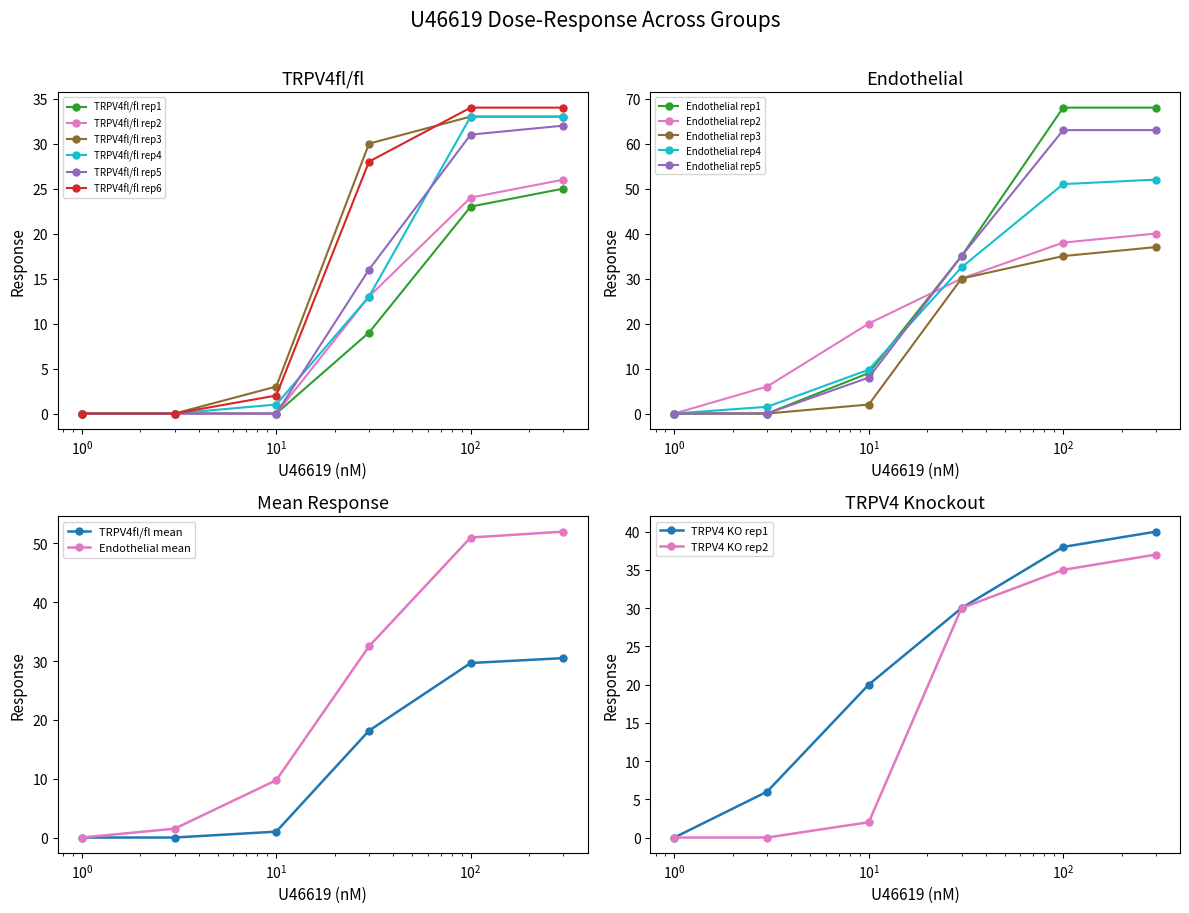

What is the value of the Endothelial rep3 point at the 5th from the left?

35.0